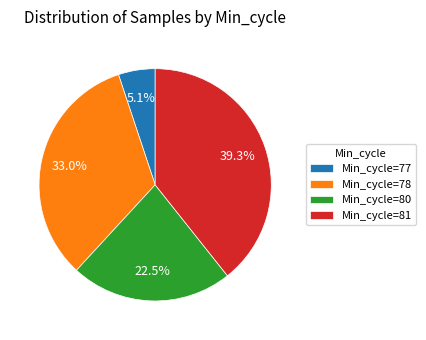

What is the largest slice in the pie chart?

Min_cycle=81